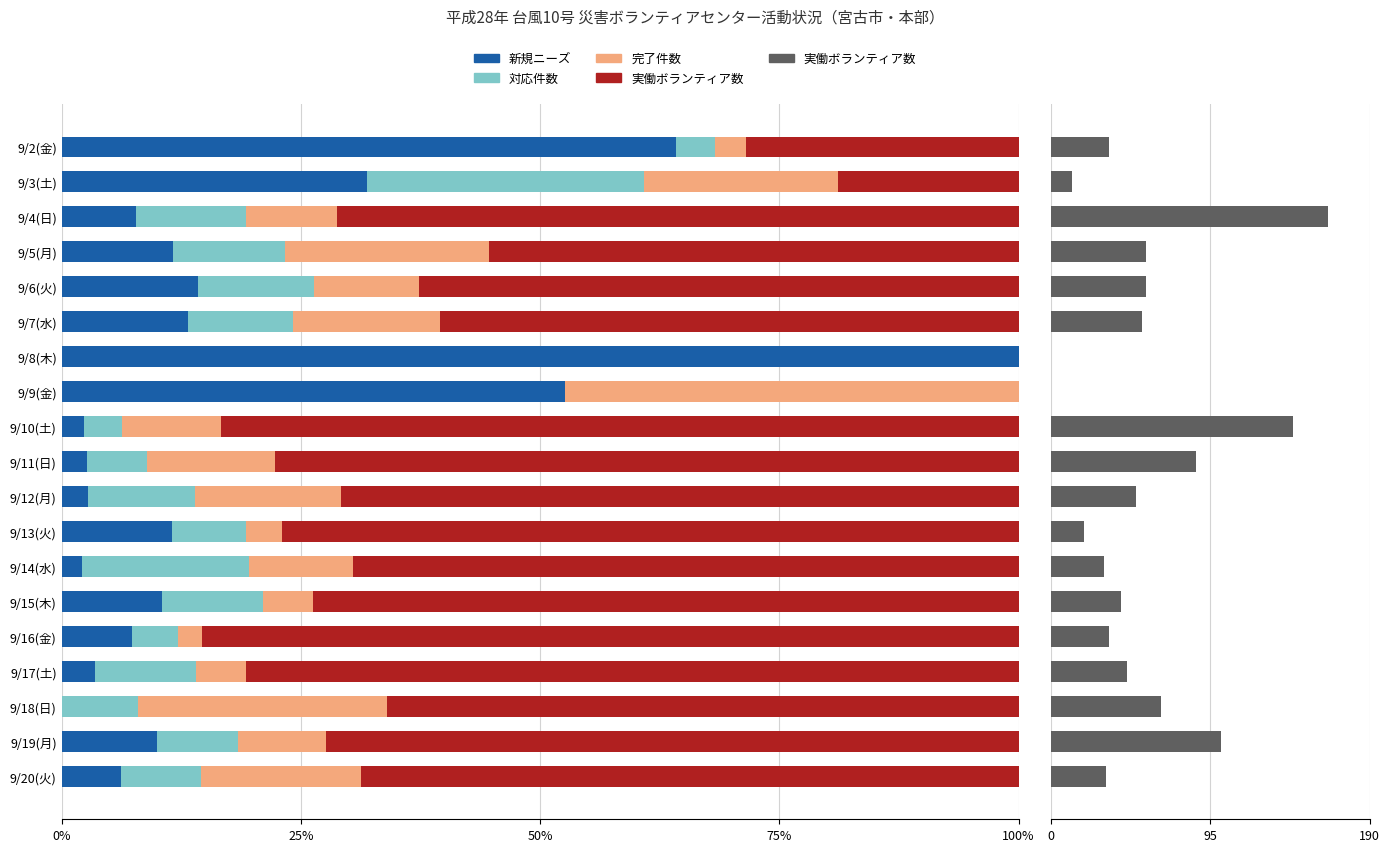

Read the 新規ニーズ value at 9/14(水).

2.2